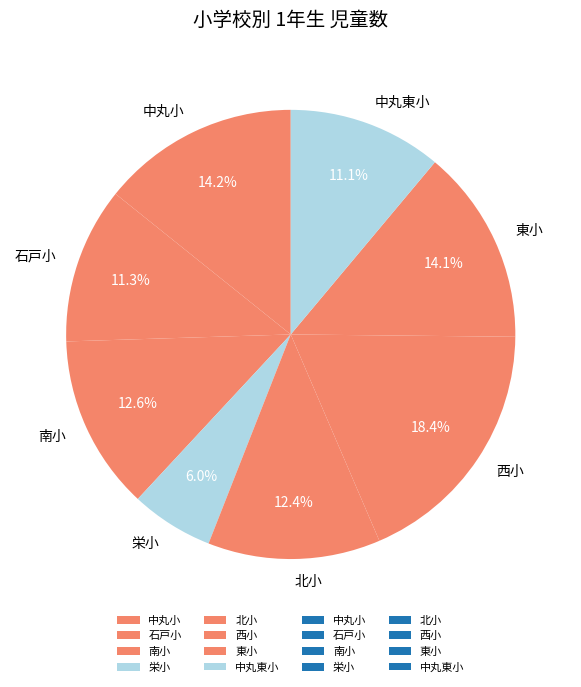

How many slices are in this pie chart?

8